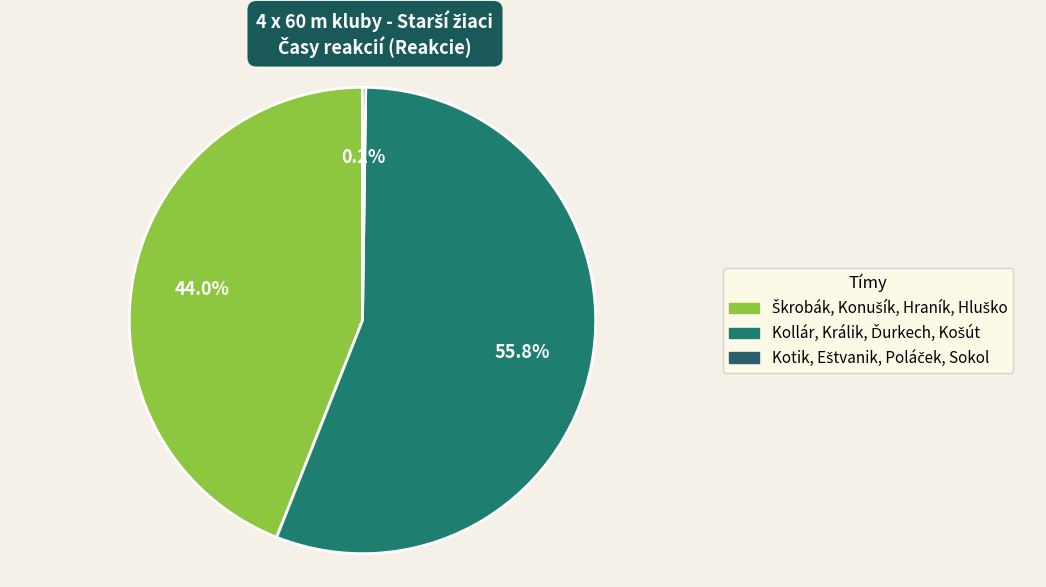

To the nearest percent, what is the combined percentage of Kotik, Eštvanik, Poláček, Sokol and Škrobák, Konušík, Hraník, Hluško?

44%